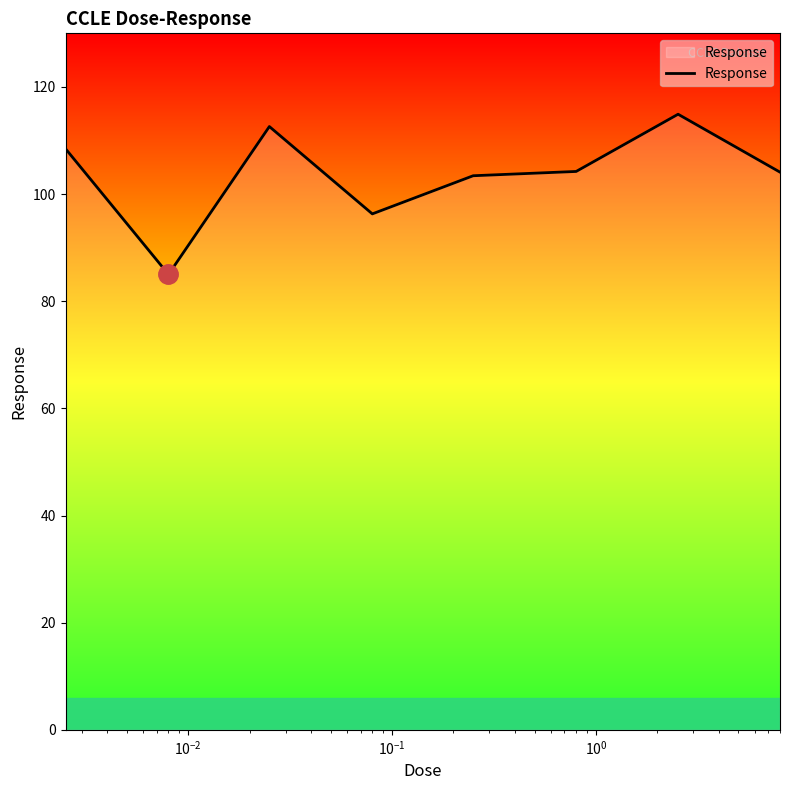

What is the smallest value displayed?

85.0